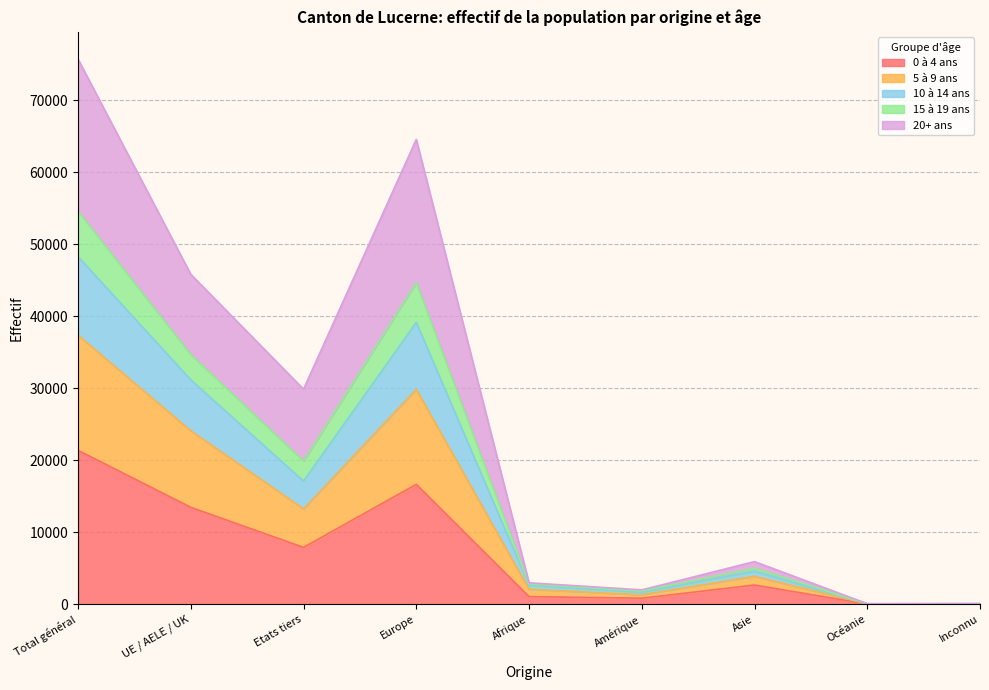

How many values in the 5 à 9 ans series exceed 4613?

4